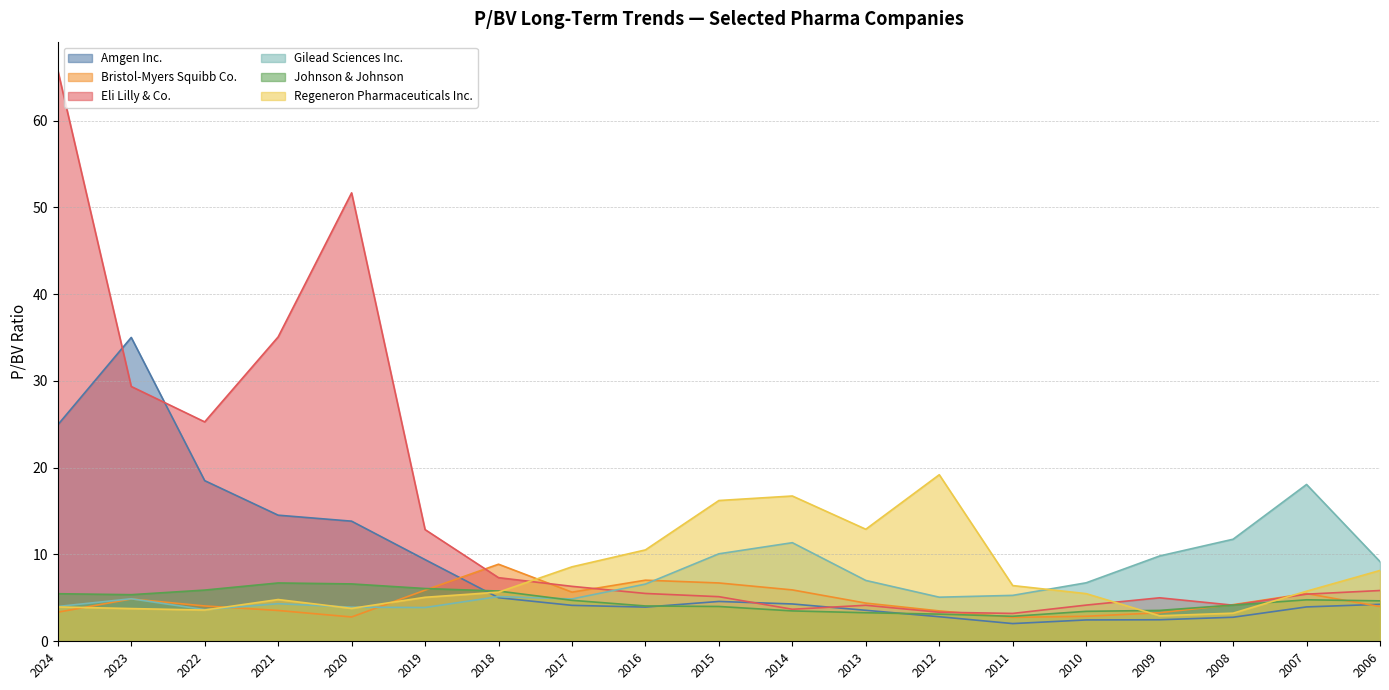

What is the difference between the highest and lowest values at 2014?

13.2